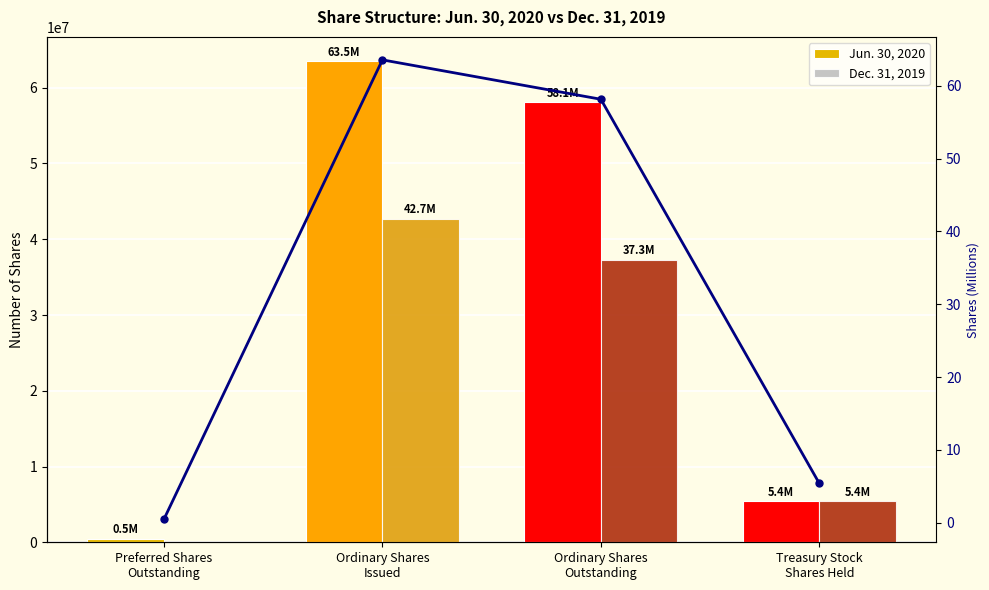

The Jun. 30, 2020 series shows 101778.0 at Preferred Shares
Outstanding. True or false?

False